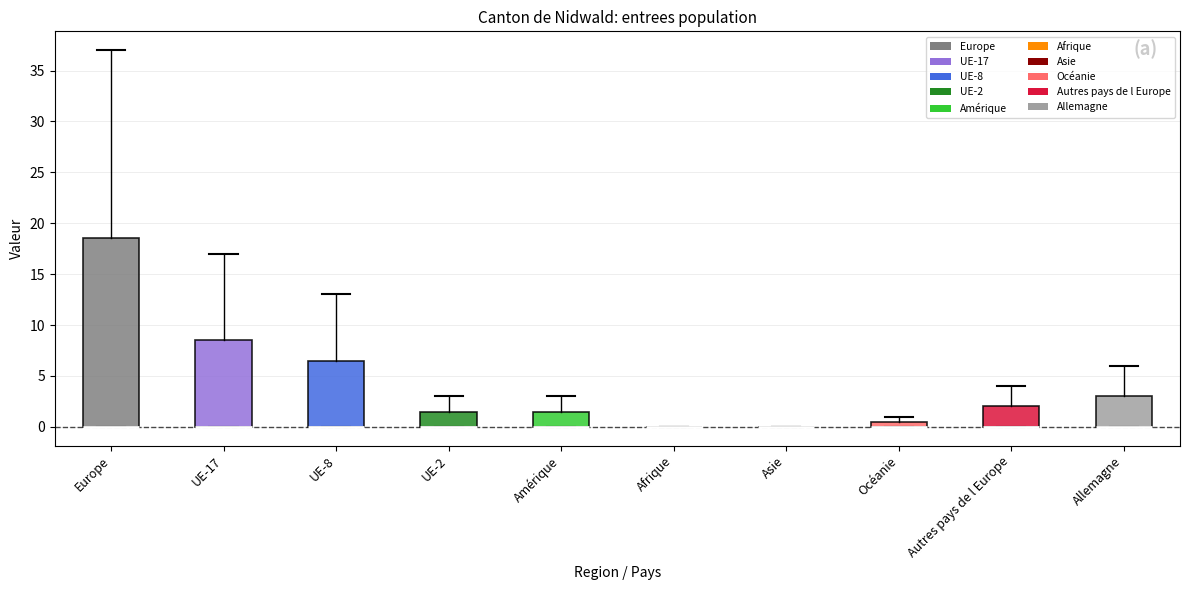

Comparing the boxes themselves (not the whiskers), which one is the tallest?

Europe